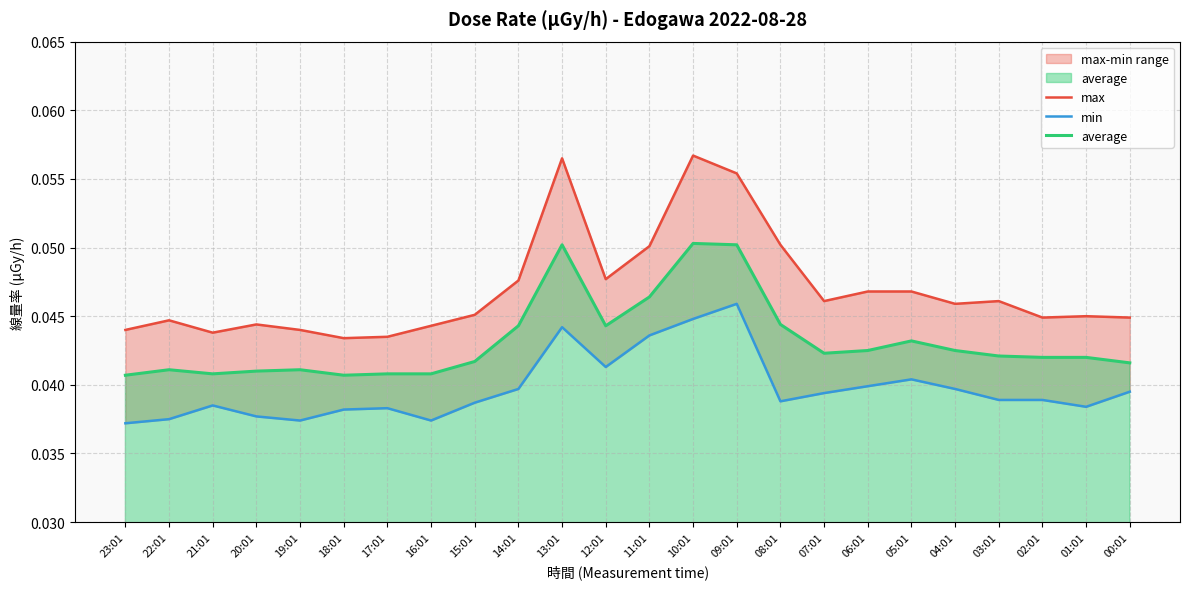

What is the total value across all series at 06:01?

0.1